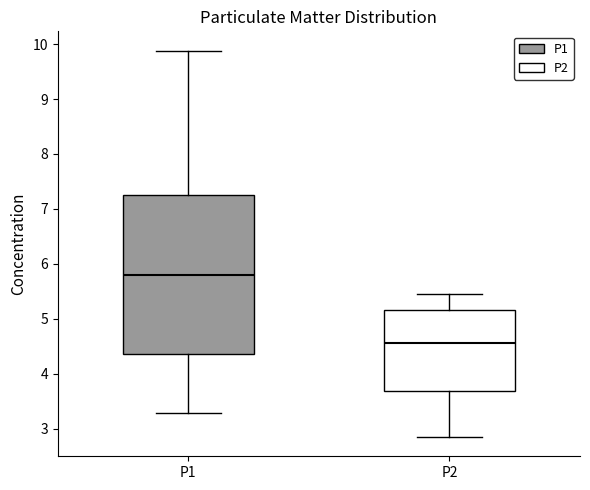

Where does the lower whisker of the box for P1 end on the y-axis? The values are not printed on the chart, so give them approximately, as read against the axis.

3.3